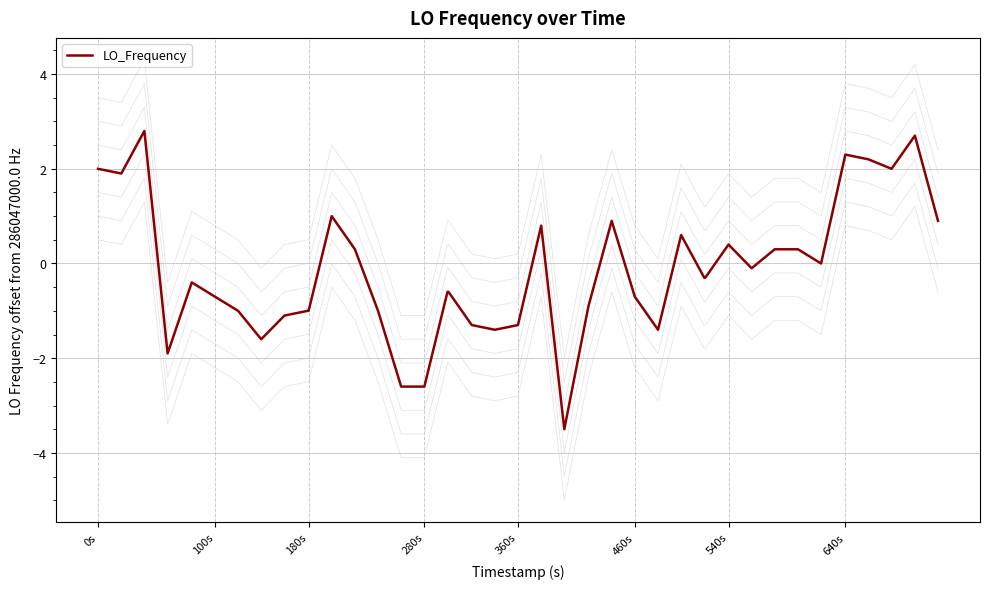

What is the highest value of the LO_Frequency series?

2.8